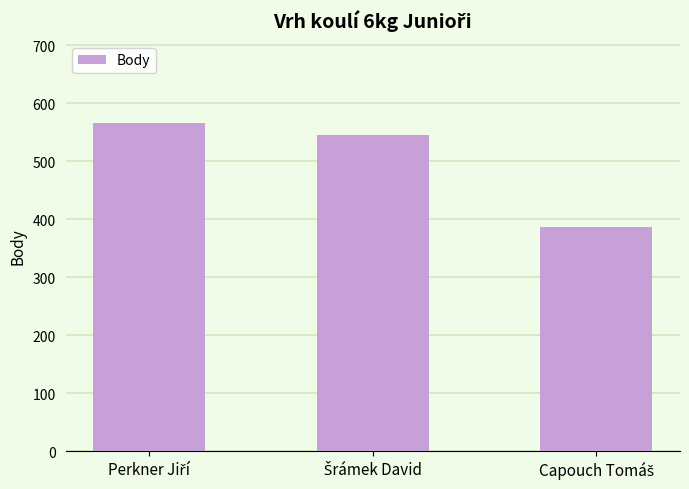

What is the smallest value displayed?

386